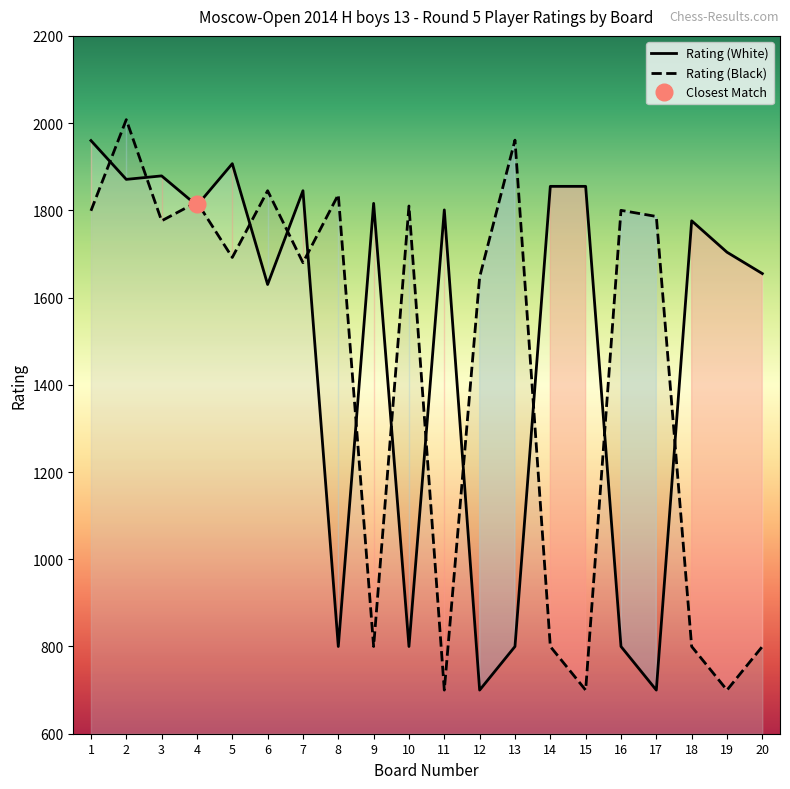

Which series has the widest spread of values?

Rating (Black)